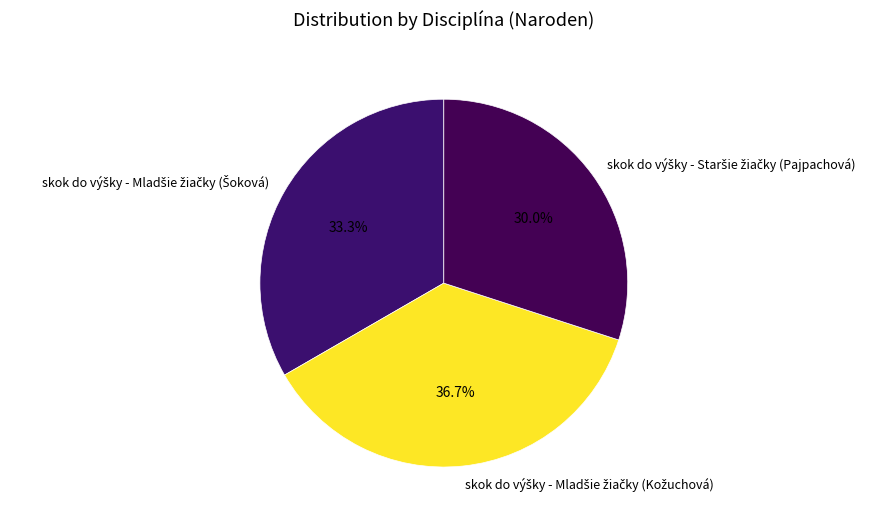

Is there any slice that represents more than half of the pie?

No